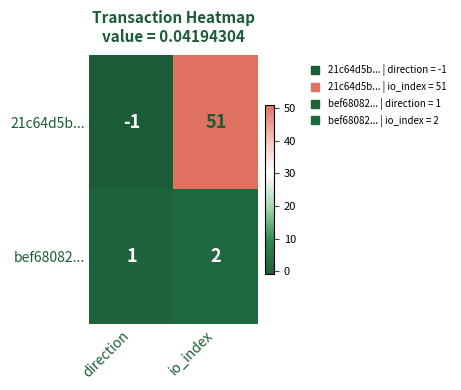

What is the maximum value for 21c64d5b...?

51